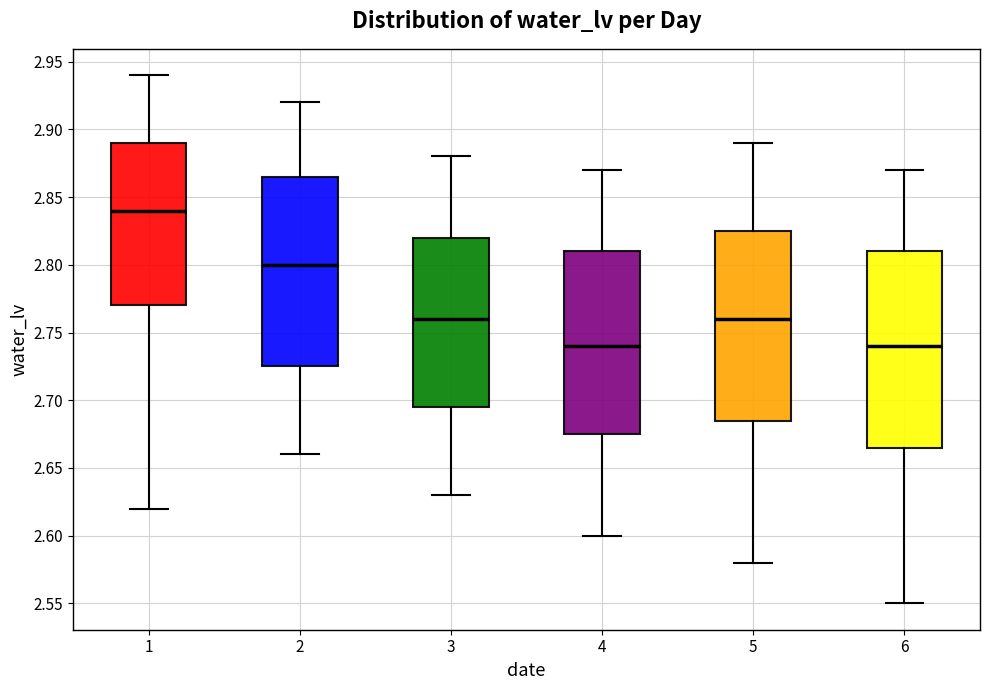

Which box's median line is the highest?

1